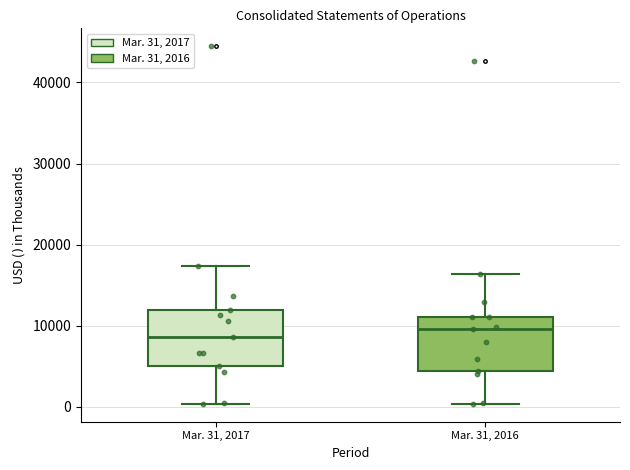

Reading left to right, transcribe this box plot: for each box, give where its median line is, the range the box spans, and where its two whiskers end, as read against the y-axis. The values are not printed on the chart, so give them approximately, as read against the axis.

Mar. 31, 2017: median 9000, box 5000 to 12000, whiskers 0 to 17000
Mar. 31, 2016: median 10000, box 4000 to 11000, whiskers 0 to 16000